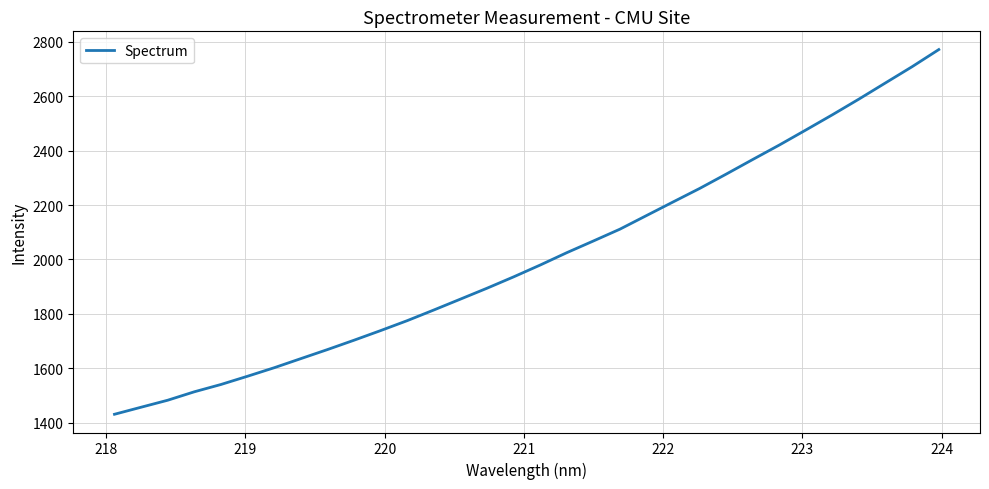

What is the difference between the maximum and minimum values?

1341.7